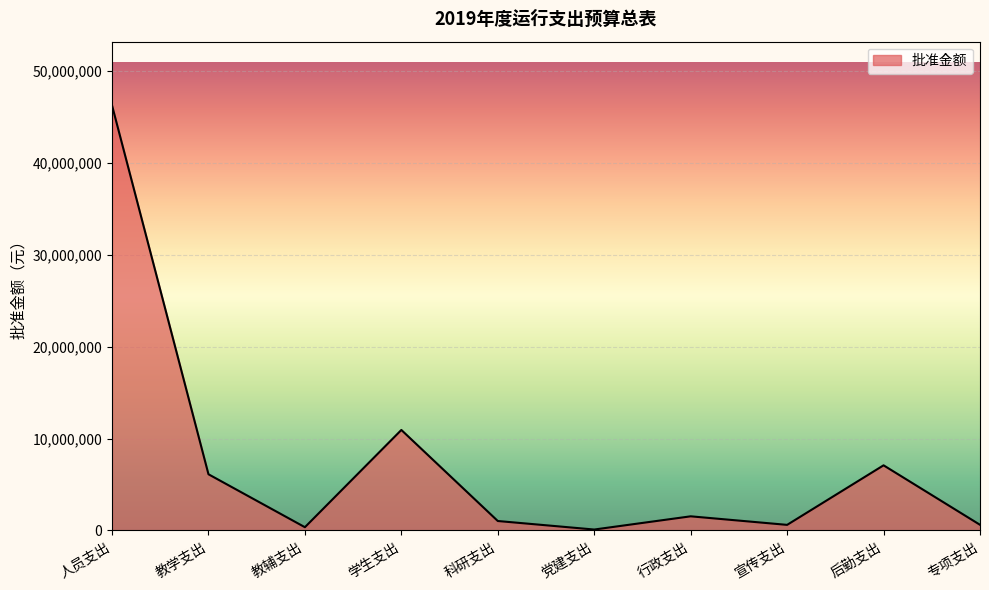

Which label corresponds to the largest value in the chart?

人员支出